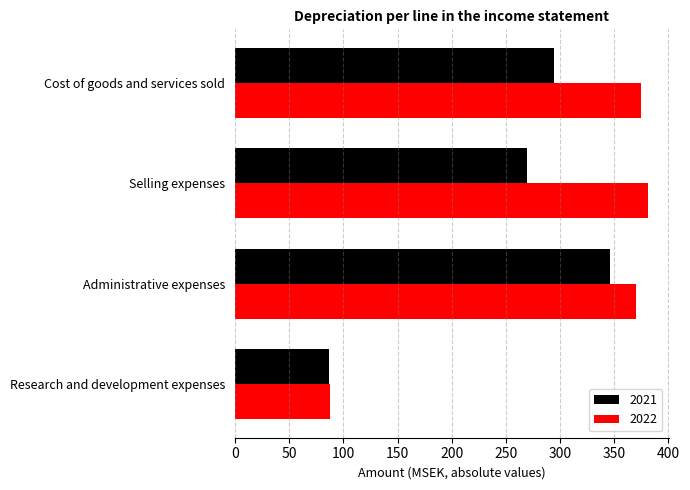

Which series changed the most between Cost of goods and services sold and Research and development expenses?

2022